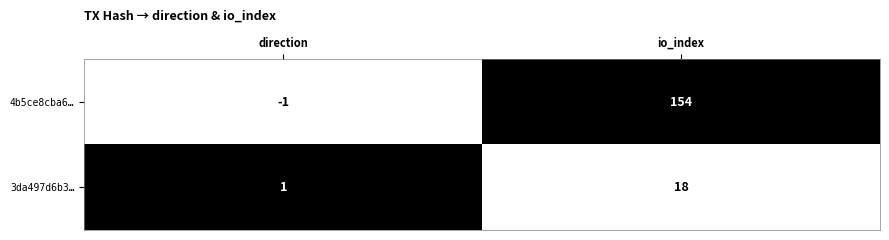

Reading left to right, what are all the values shown in this chart?

4b5ce8cba6…: direction=-1	io_index=154
3da497d6b3…: direction=1	io_index=18